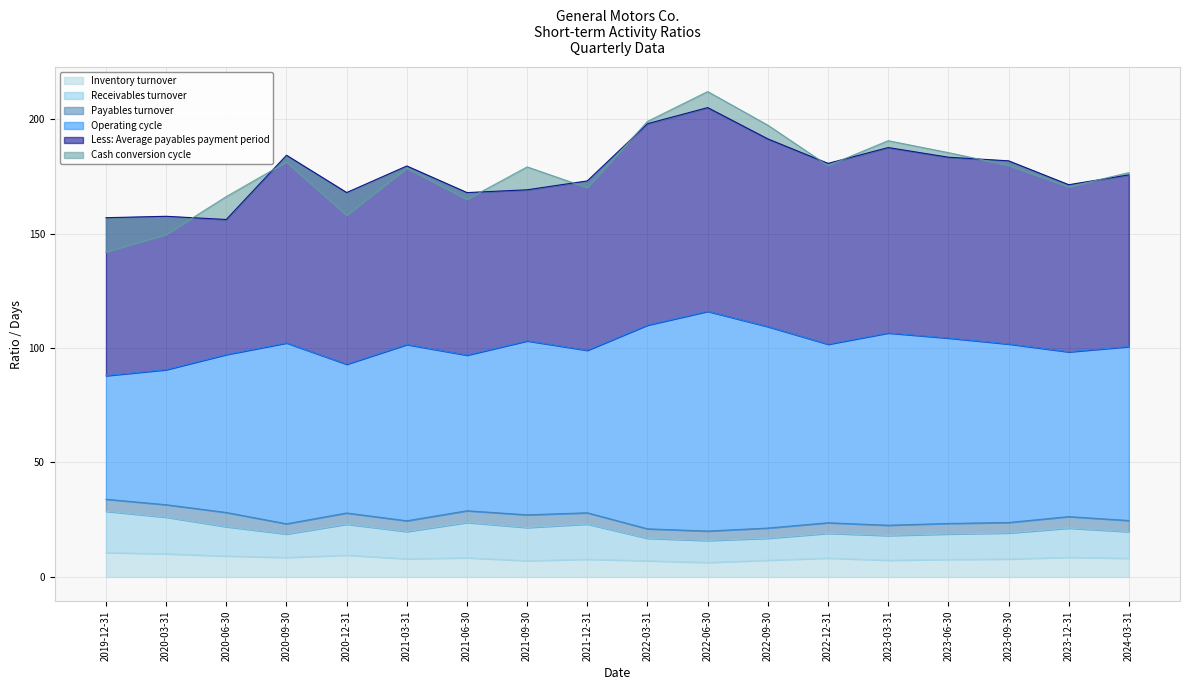

The Inventory turnover series shows 7.8 at 2023-09-30. True or false?

True